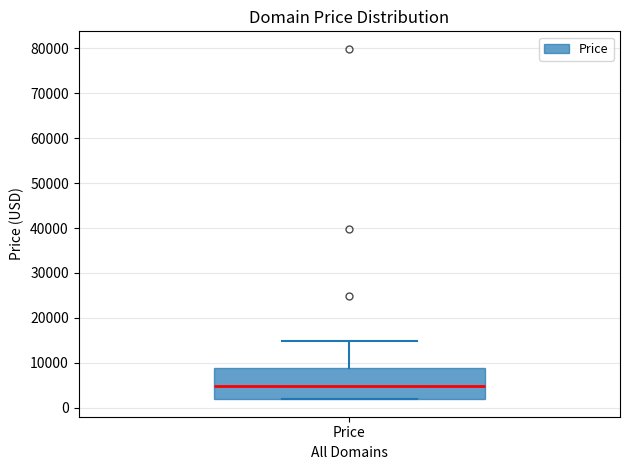

Where is the lower edge of the box for Price on the y-axis? The values are not printed on the chart, so give them approximately, as read against the axis.

2000